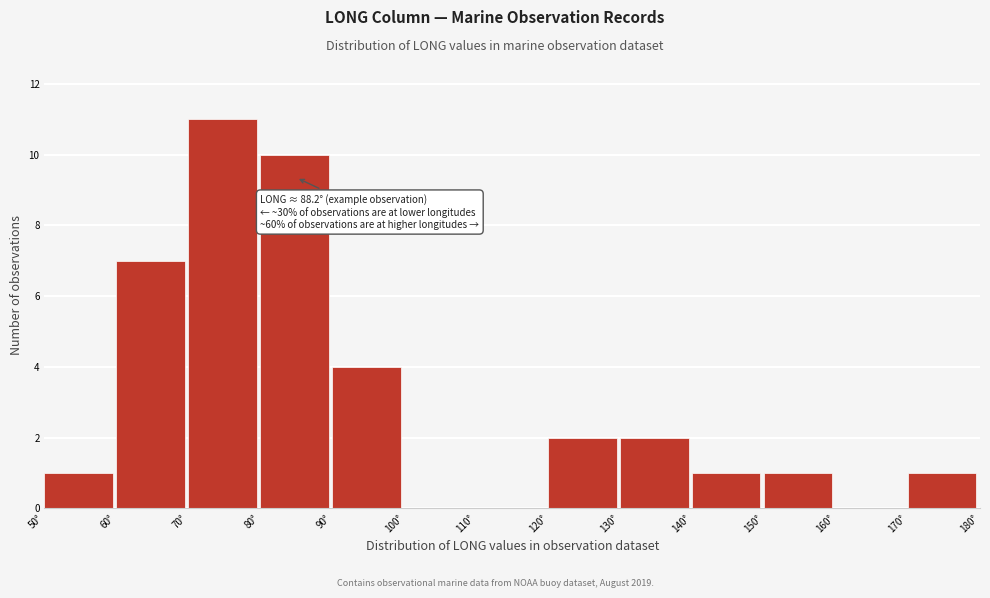

Which range on the x-axis has the tallest bar?

70 to 80